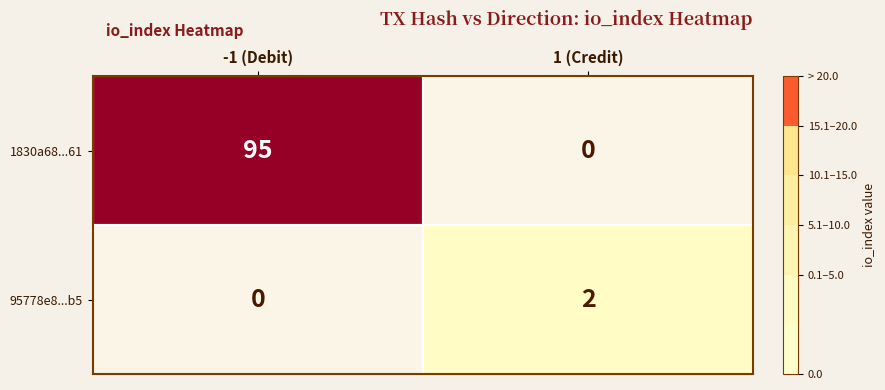

Which category has the highest value in the 1830a68...61 series?

-1 (Debit)